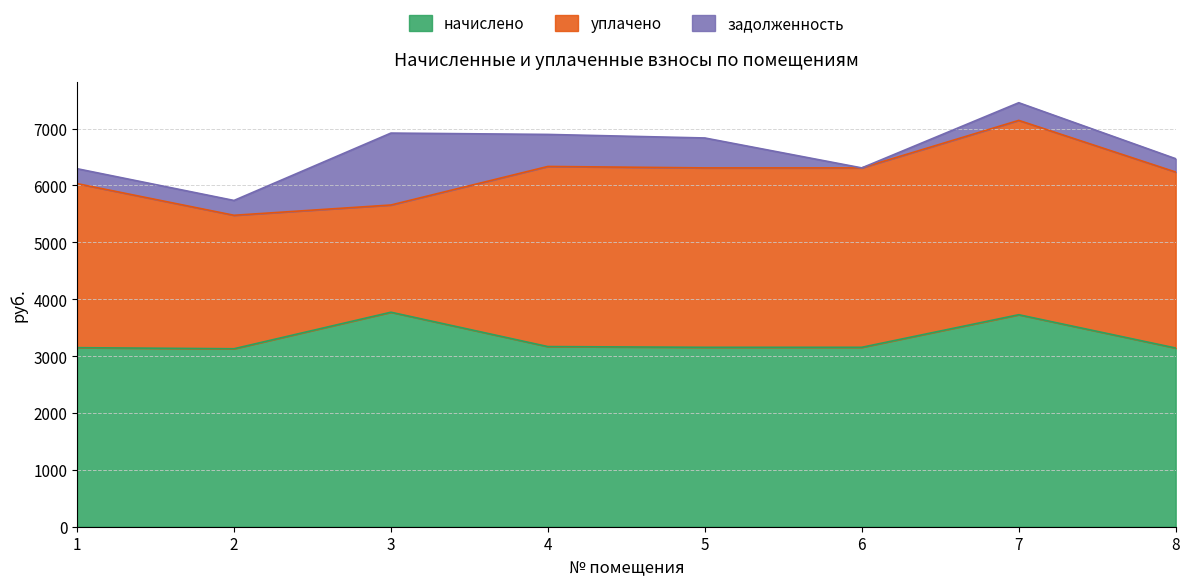

What is the lowest value of the начислено series?

3129.1